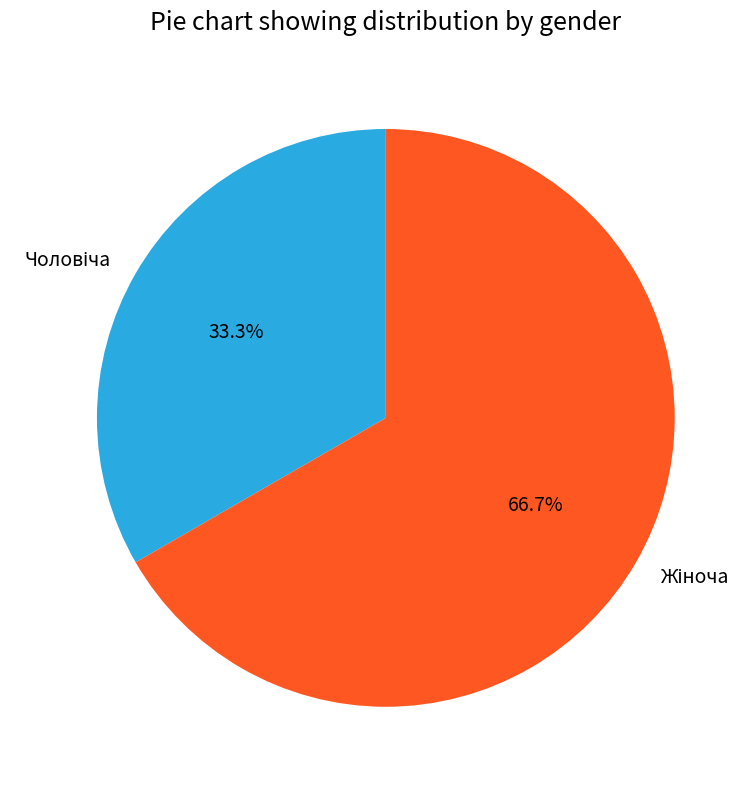

Is there a majority slice in this chart?

Yes